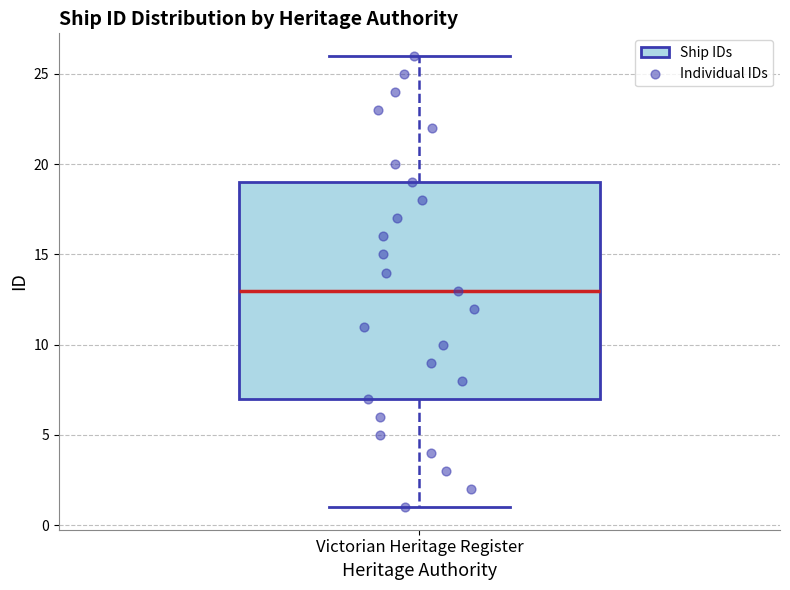

Where does the median line of the box for Victorian Heritage Register sit on the y-axis? The values are not printed on the chart, so give them approximately, as read against the axis.

13